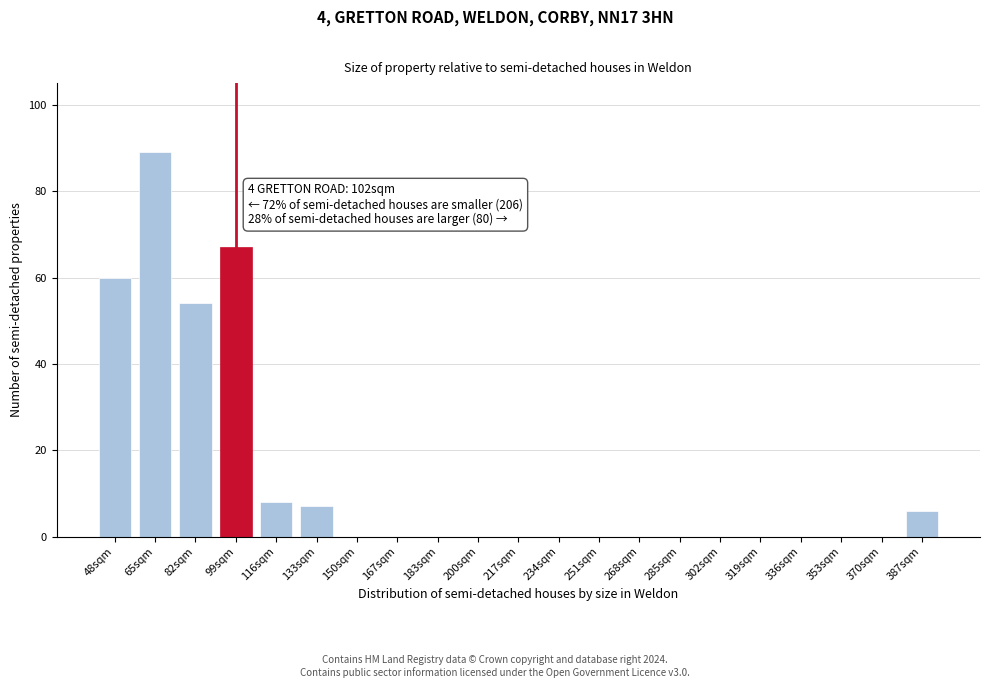

Reading right to left, what are all the values shown in this chart?

387sqm=6	370sqm=0	353sqm=0	336sqm=0	319sqm=0	302sqm=0	285sqm=0	268sqm=0	251sqm=0	234sqm=0	217sqm=0	200sqm=0	183sqm=0	167sqm=0	150sqm=0	133sqm=7	116sqm=8	99sqm=67	82sqm=54	65sqm=89	48sqm=60